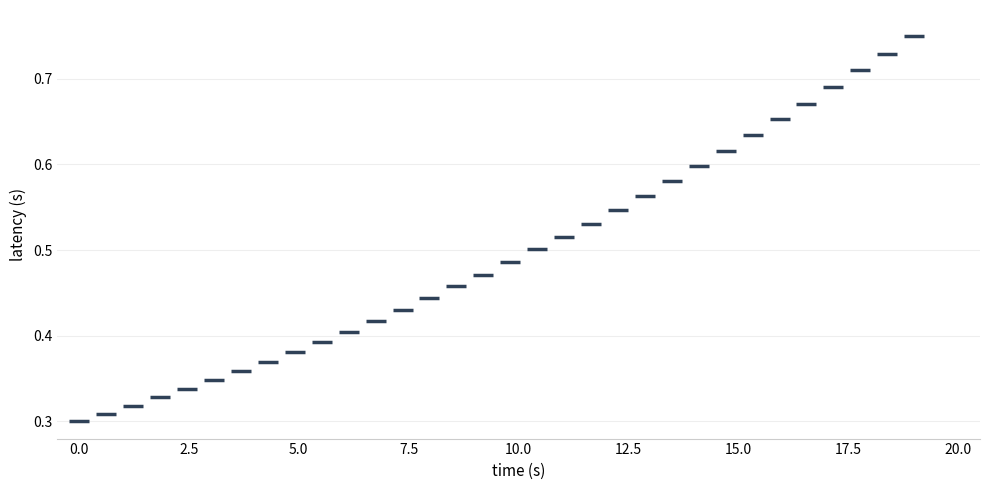

How many data points are displayed?

32